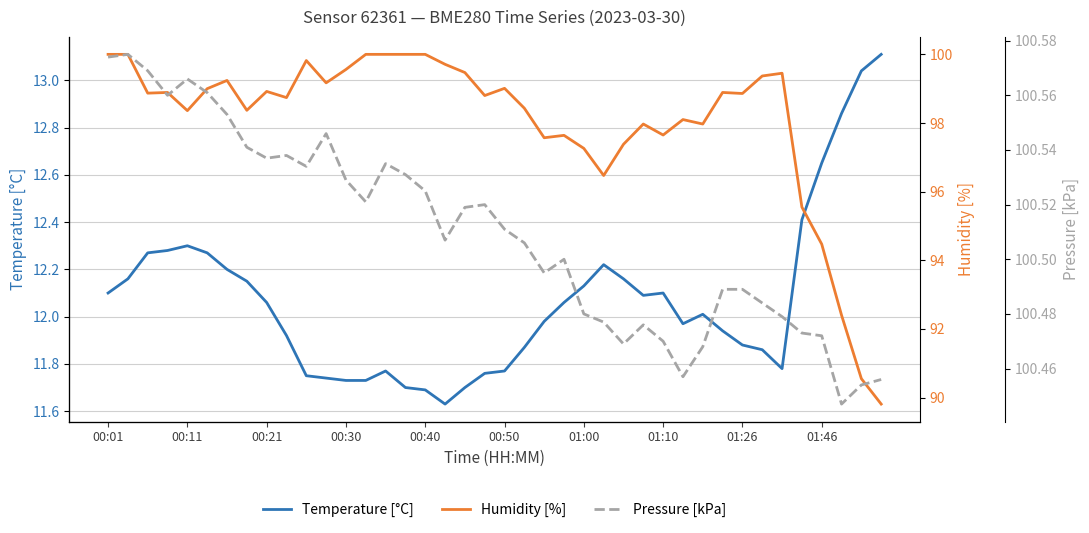

Is it true that Temperature [°C] equals 6.0 at 00:01?

False